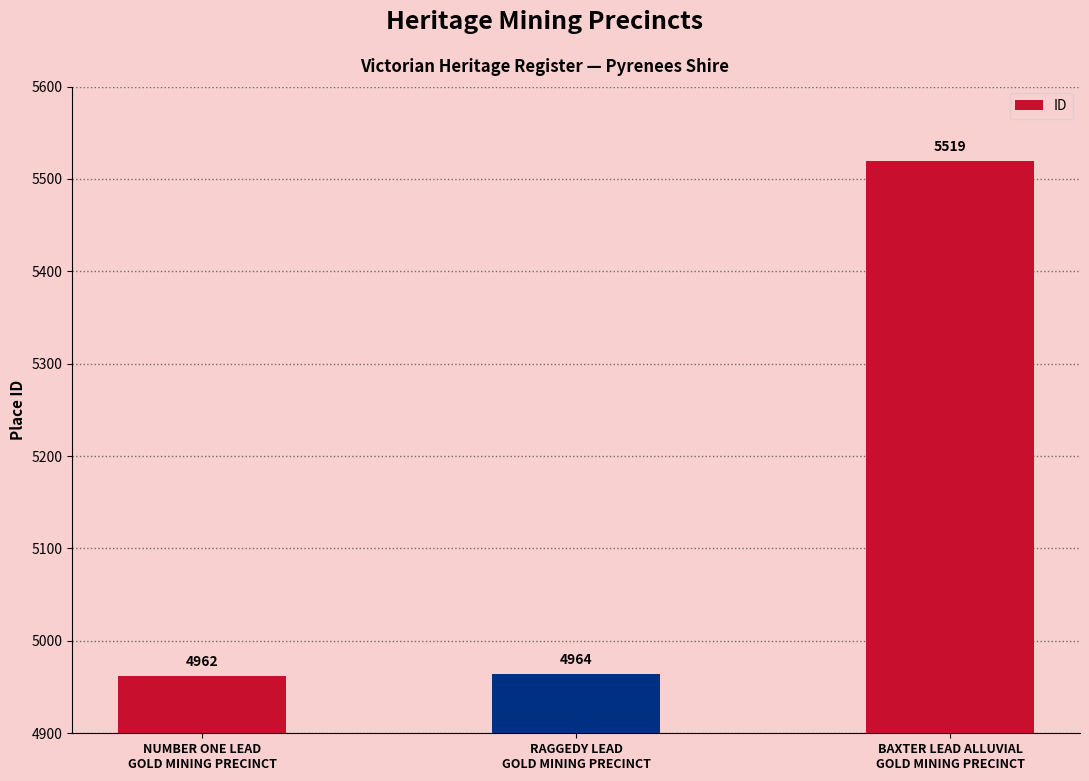

Reading left to right, transcribe all the data shown in this chart.

4962	4964	5519